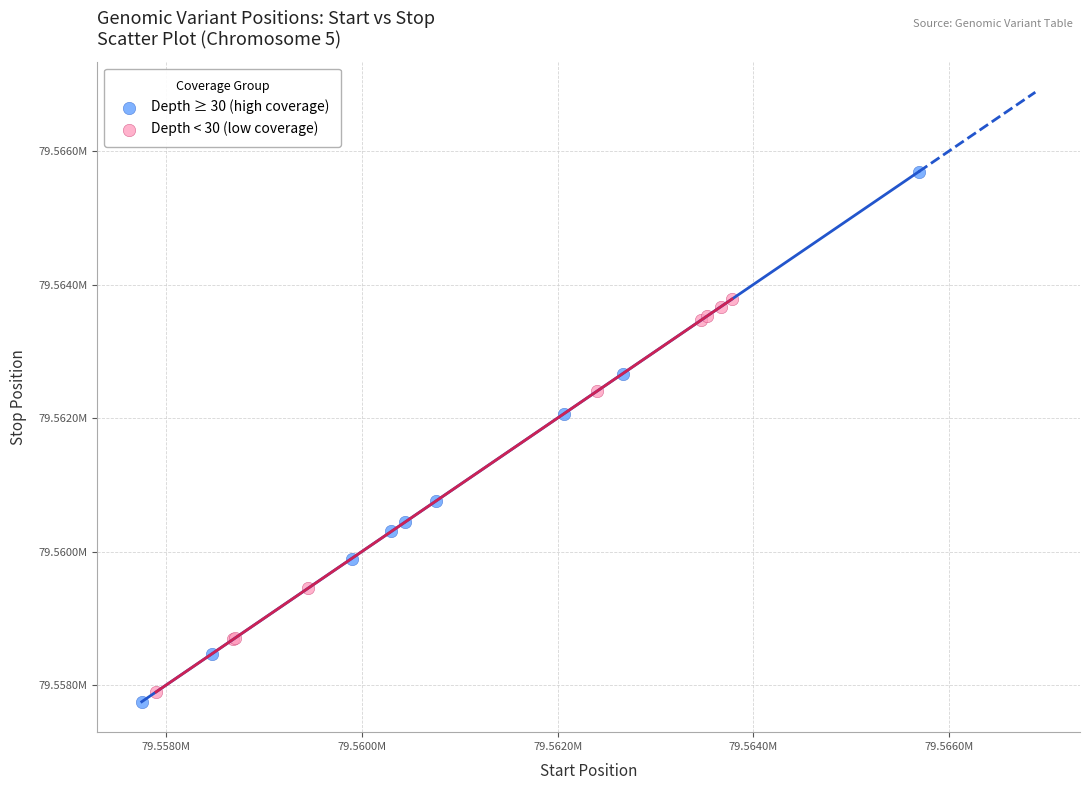

Which series contains the lowest Y value?

Depth ≥ 30 (high coverage)